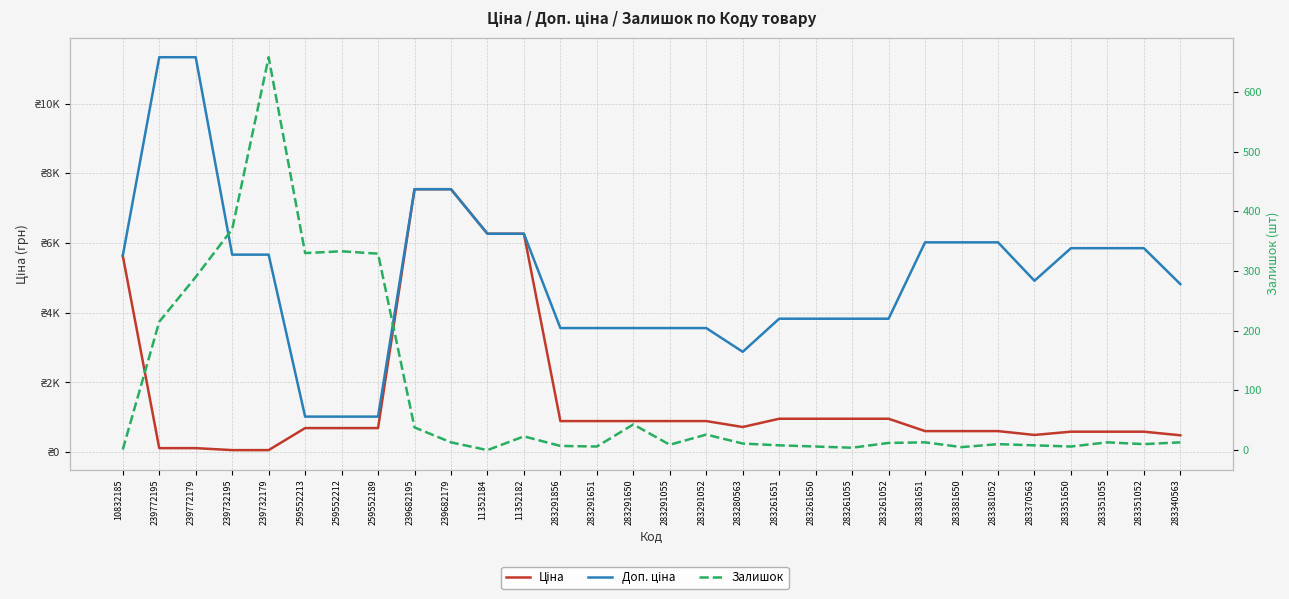

How many lines are shown in the chart?

3